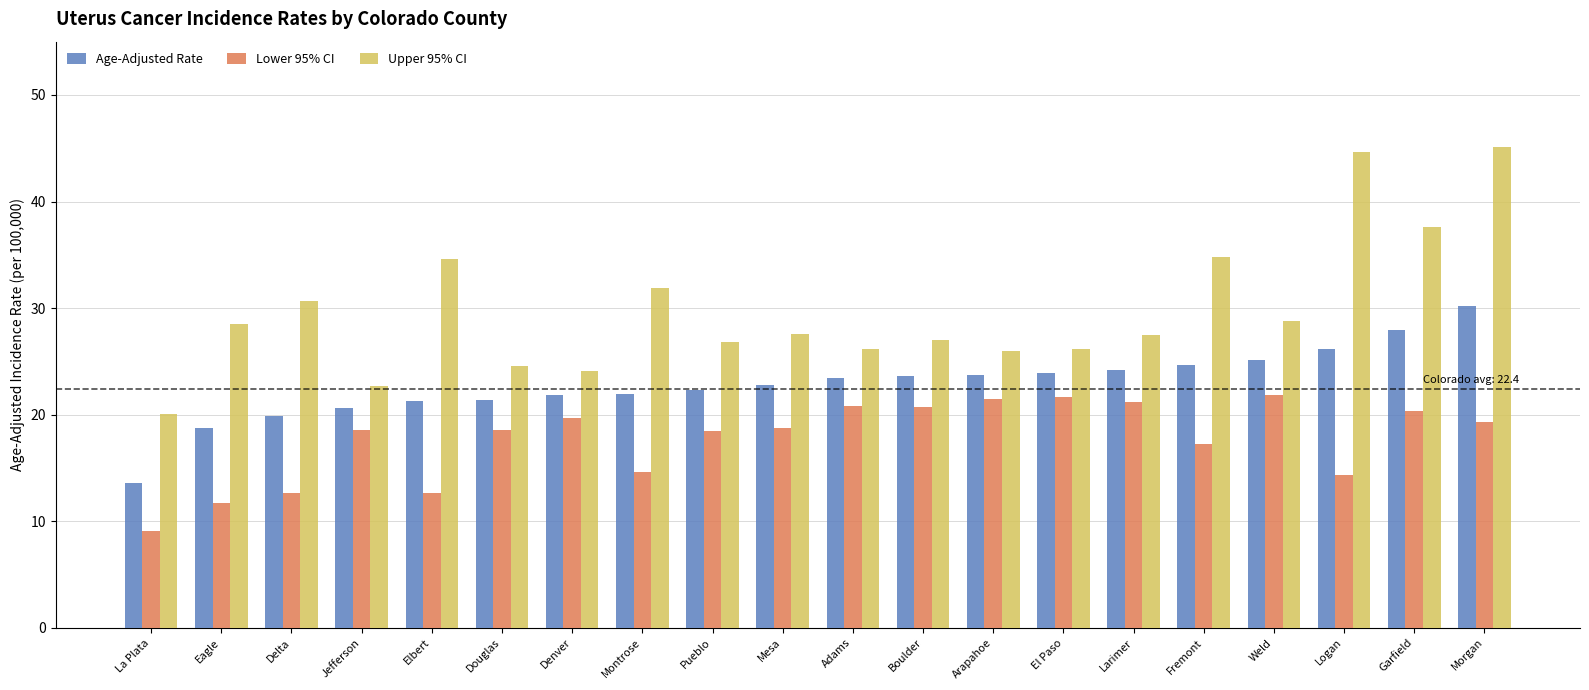

What is the difference between the highest and lowest values at Boulder?

6.3